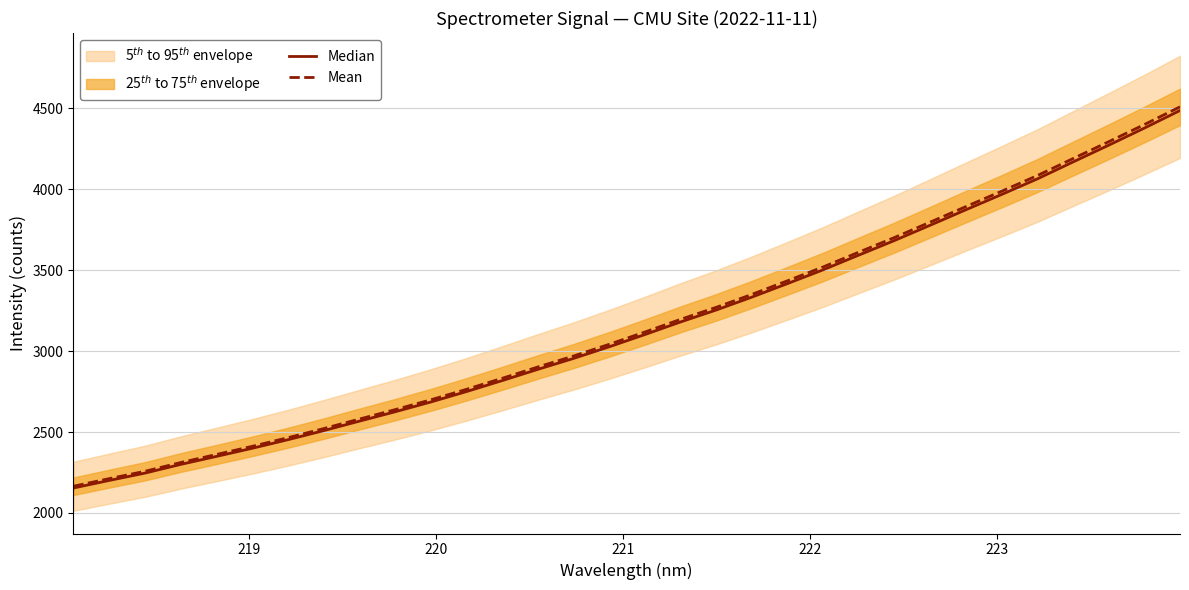

What is the lowest value of the Mean series?

2165.2